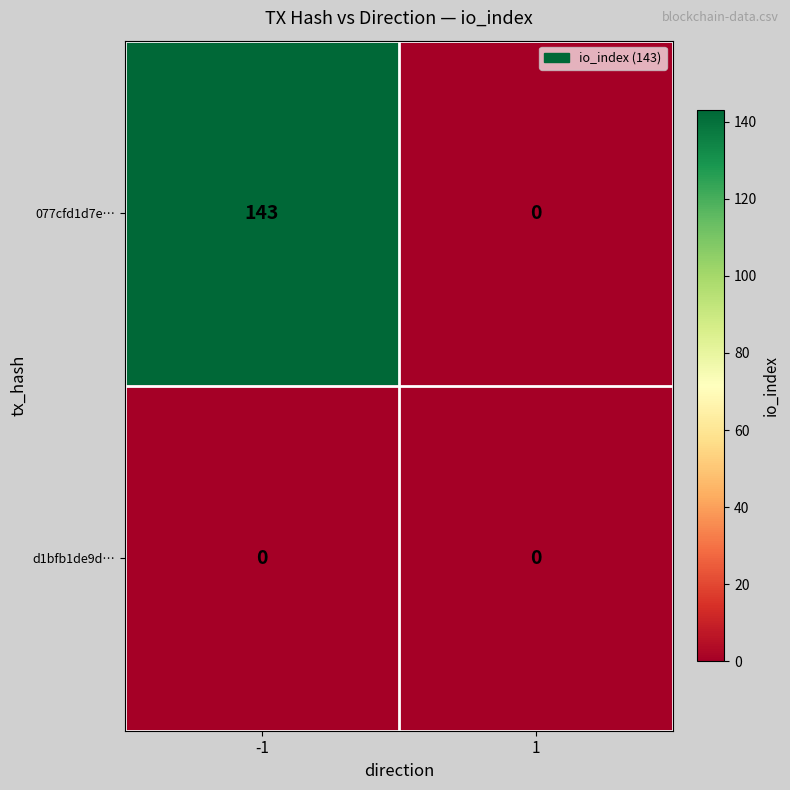

What is the maximum value shown in the chart?

143